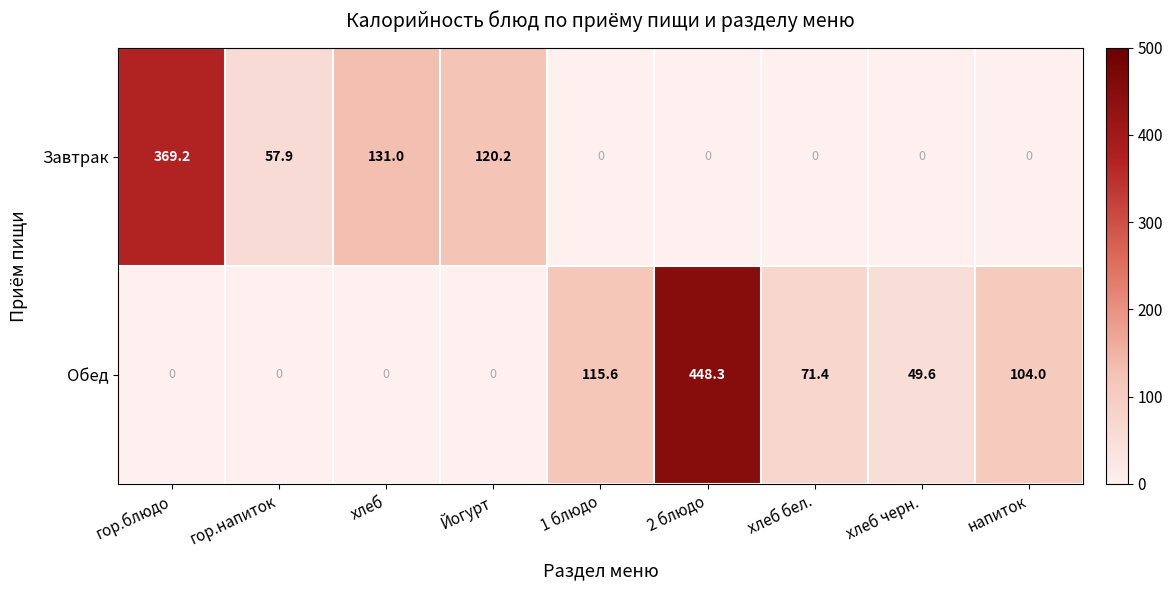

How many categories are shown in the chart?

9